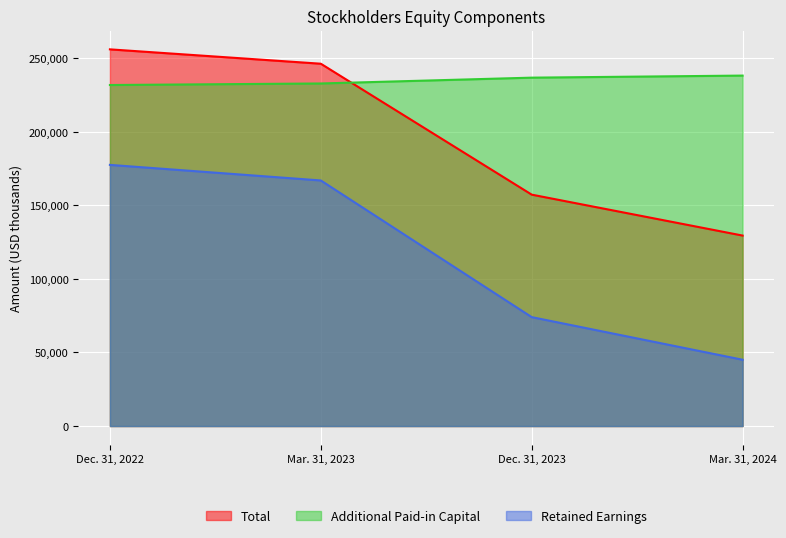

The value of Total at Mar. 31, 2023 is 246316. True or false?

True